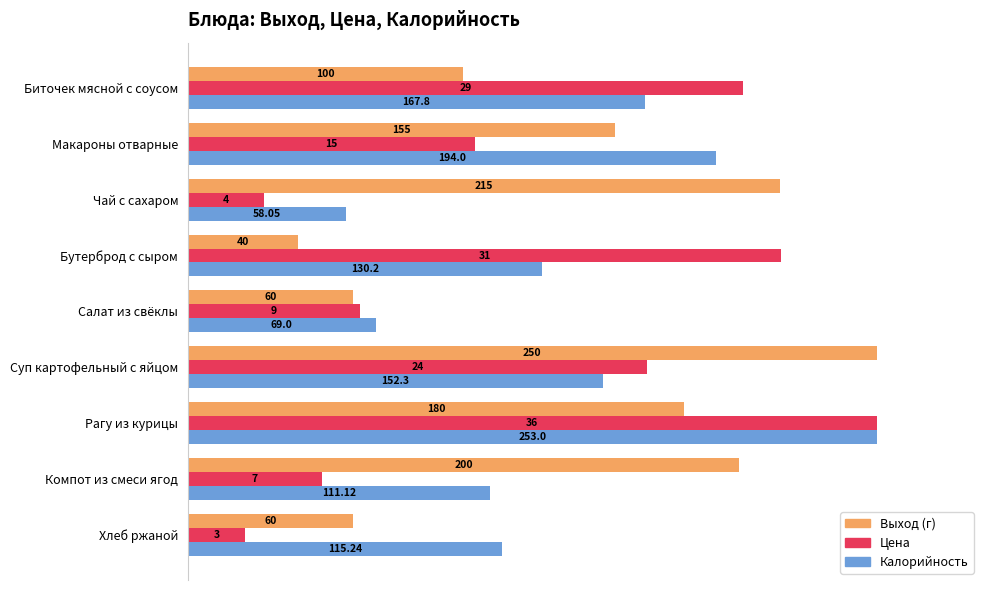

What are all the series names shown in the legend?

Выход (г), Цена, Калорийность